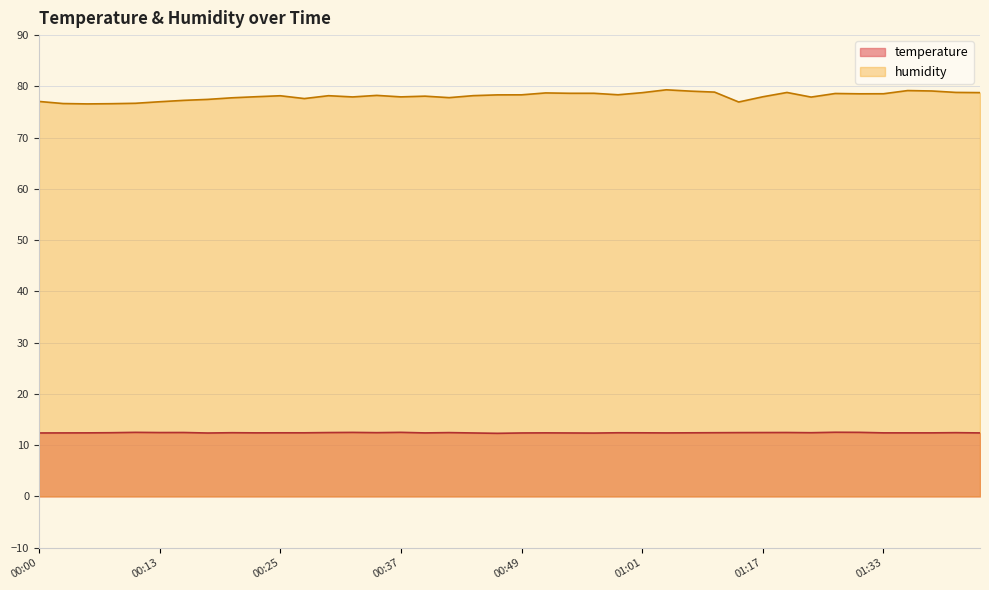

Rank the series by their maximum value, from lowest to highest.

temperature, humidity